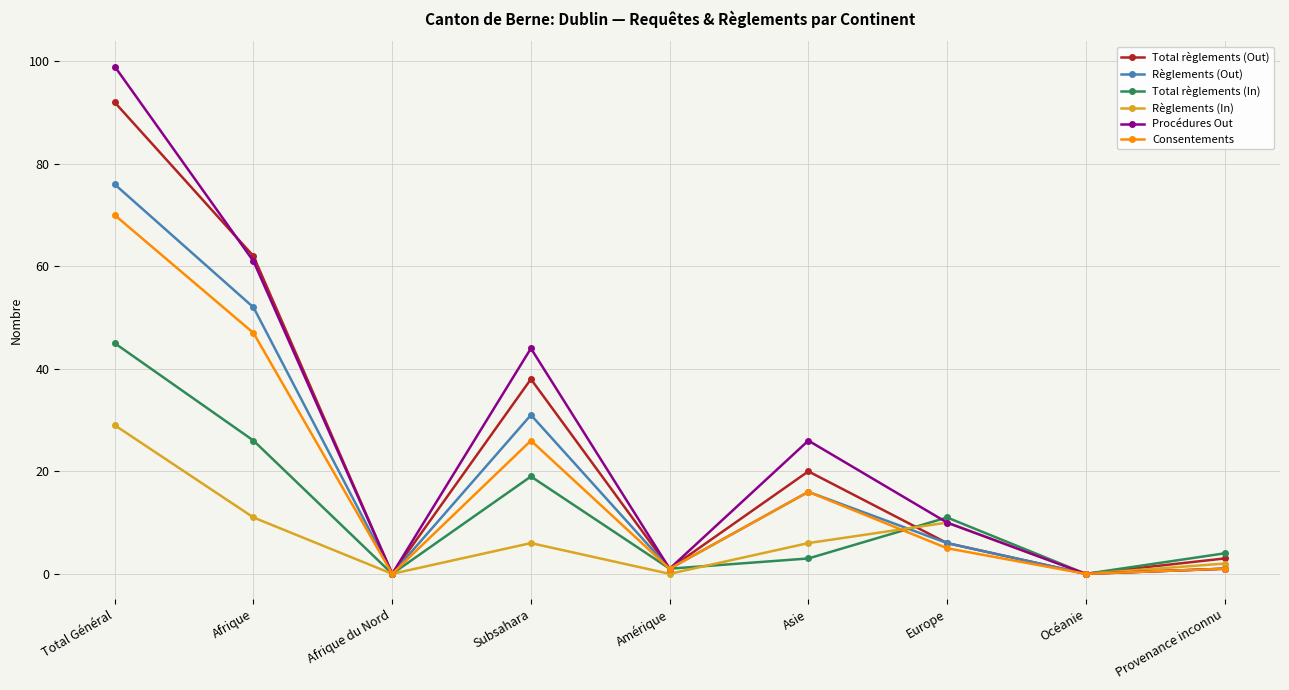

Reading left to right, what are all the values shown in this chart?

Total règlements (Out): Total Général=92	Afrique=62	Afrique du Nord=0	Subsahara=38	Amérique=1	Asie=20	Europe=6	Océanie=0	Provenance inconnu=3
Règlements (Out): Total Général=76	Afrique=52	Afrique du Nord=0	Subsahara=31	Amérique=1	Asie=16	Europe=6	Océanie=0	Provenance inconnu=1
Total règlements (In): Total Général=45	Afrique=26	Afrique du Nord=0	Subsahara=19	Amérique=1	Asie=3	Europe=11	Océanie=0	Provenance inconnu=4
Règlements (In): Total Général=29	Afrique=11	Afrique du Nord=0	Subsahara=6	Amérique=0	Asie=6	Europe=10	Océanie=0	Provenance inconnu=2
Procédures Out: Total Général=99	Afrique=61	Afrique du Nord=0	Subsahara=44	Amérique=1	Asie=26	Europe=10	Océanie=0	Provenance inconnu=1
Consentements: Total Général=70	Afrique=47	Afrique du Nord=0	Subsahara=26	Amérique=1	Asie=16	Europe=5	Océanie=0	Provenance inconnu=1